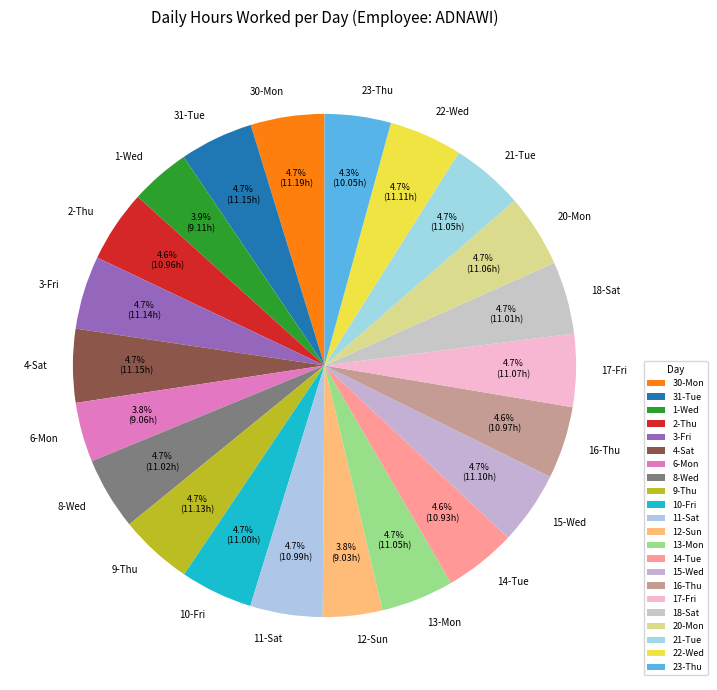

Does 13-Mon account for over 50% of the chart?

No